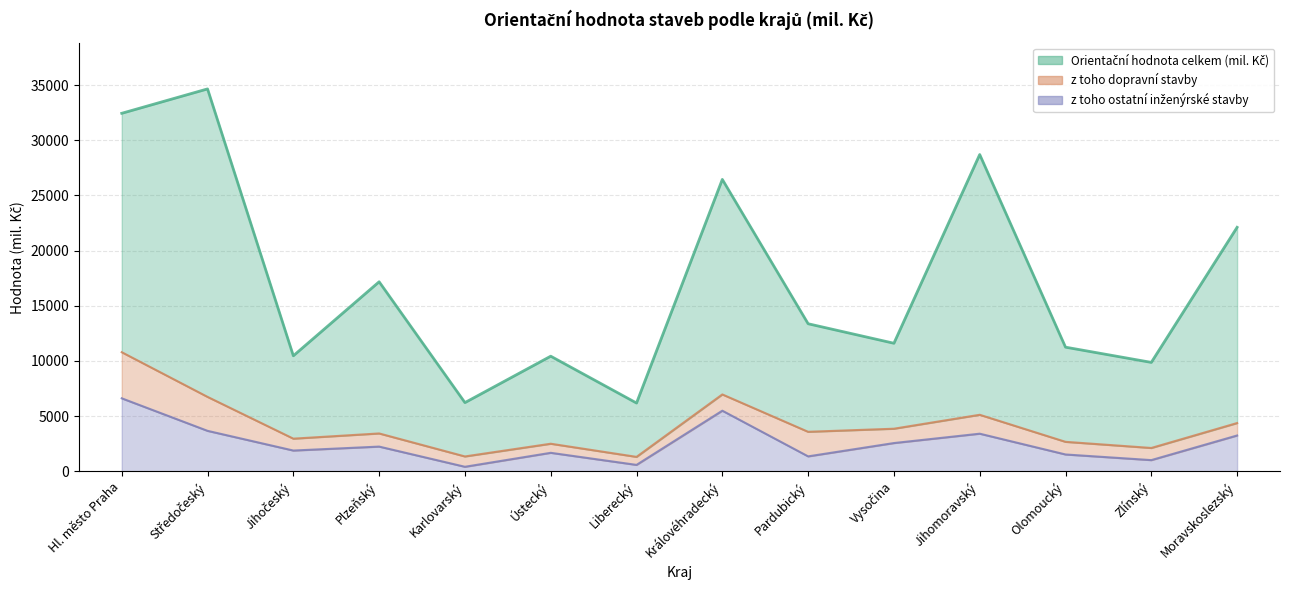

True or false: z toho ostatní inženýrské stavby and Orientační hodnota celkem (mil. Kč) cross at least once.

False